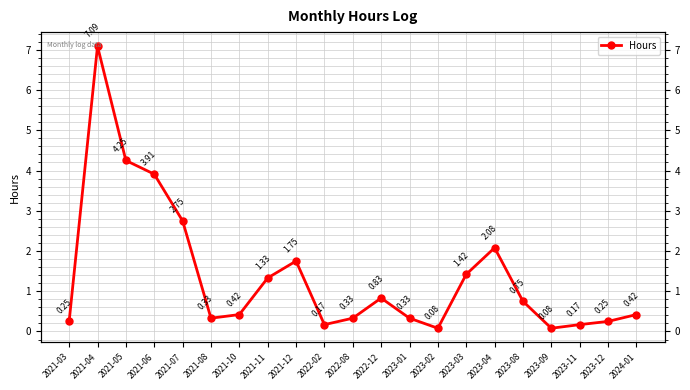

Does the chart display data point markers on the line(s)?

Yes